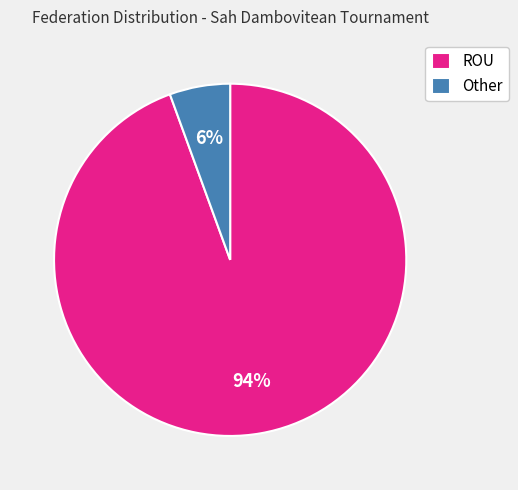

To the nearest percent, what portion does Other represent?

6%